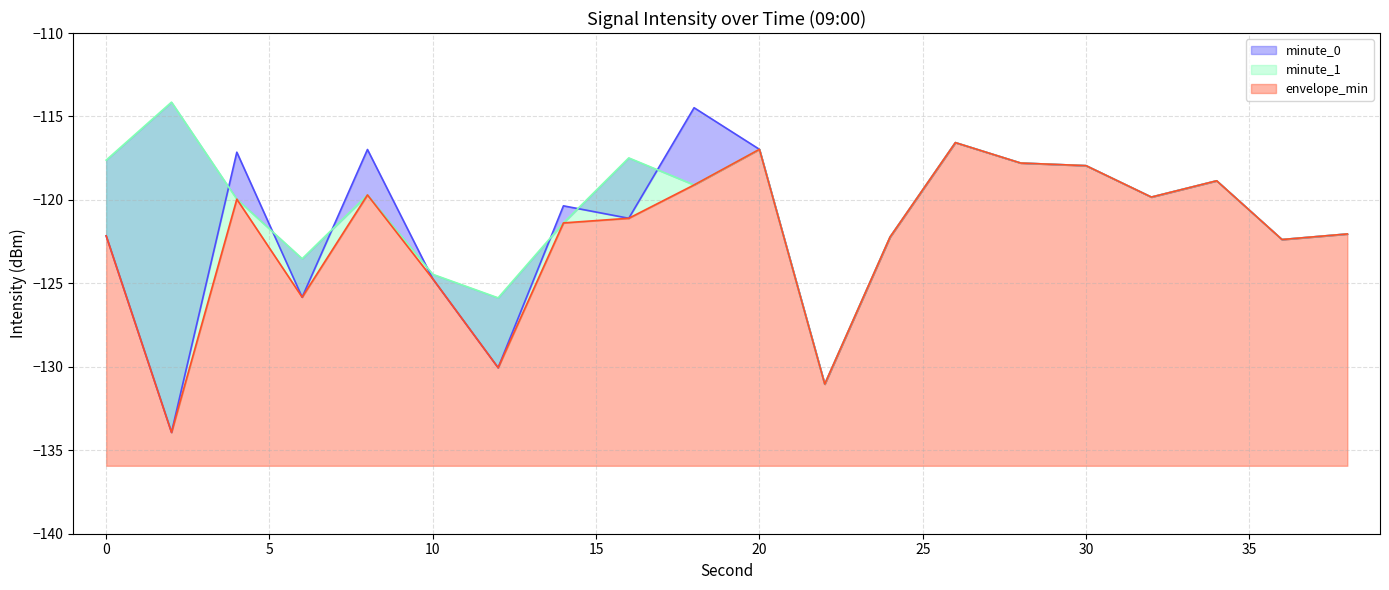

The value of max_intensity at 8 is -63.2. True or false?

False